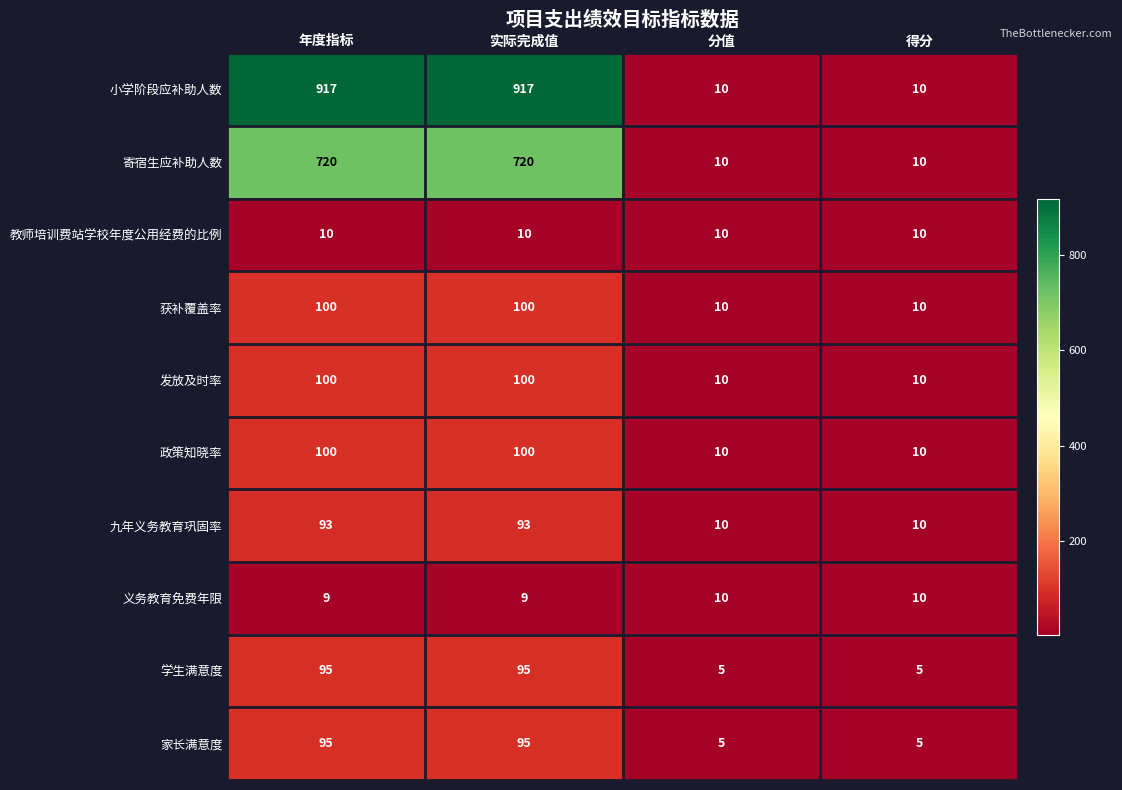

Is the value of 发放及时率 at 实际完成值 greater than the value of 小学阶段应补助人数 at 年度指标?

No